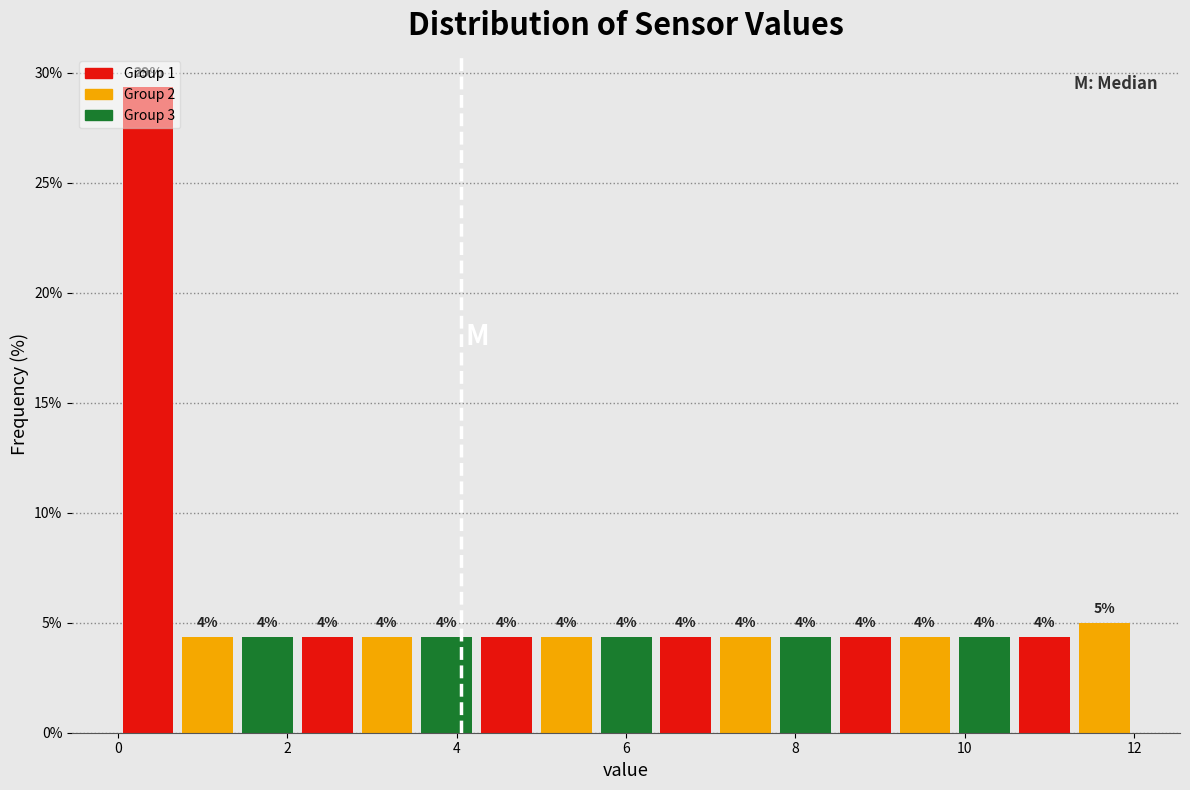

Around what value on the x-axis is the tallest bar? Give the approximate position of its centre, as read against the axis.

0.4